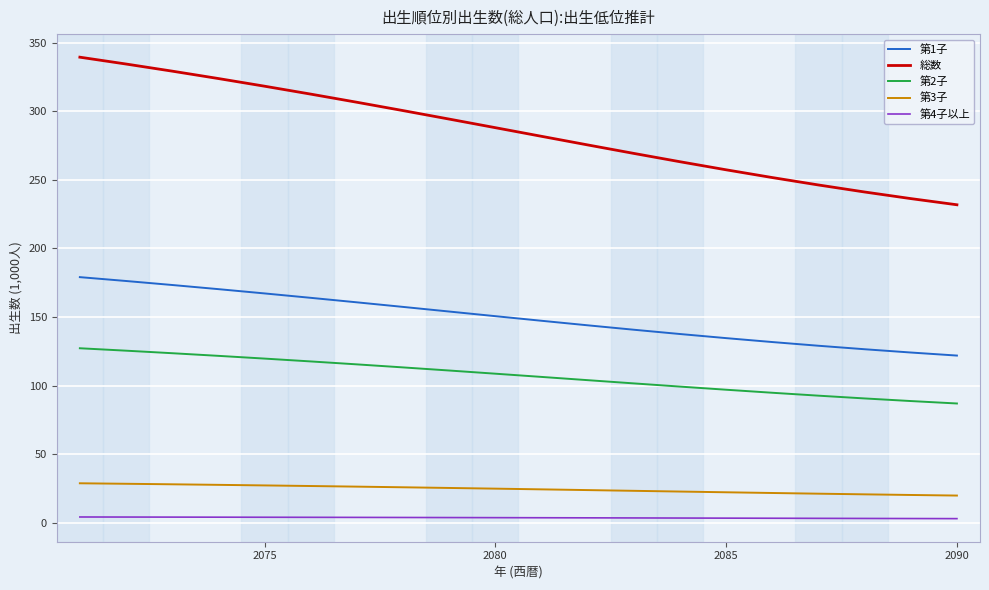

Which series has the largest total across all categories?

総数